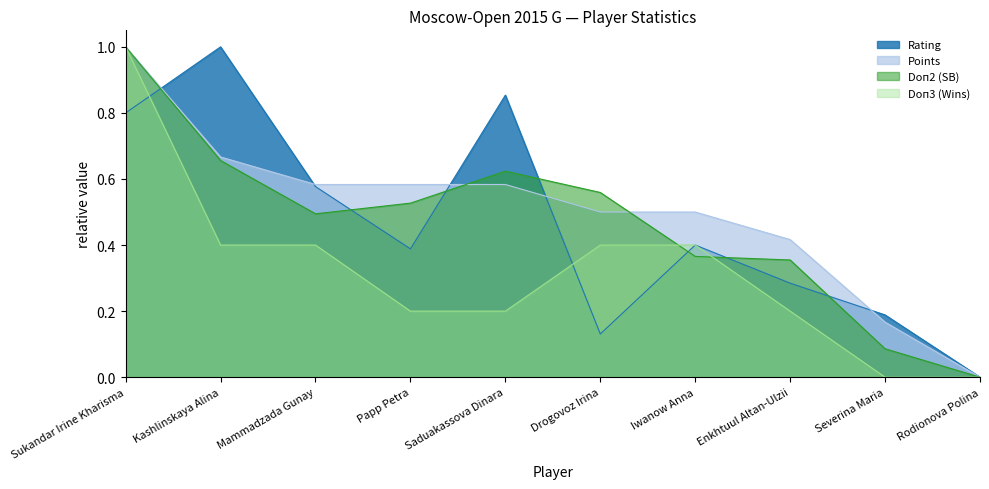

List the labels in order of Doп3 (Wins) value, smallest first.

Severina Maria, Rodionova Polina, Papp Petra, Saduakassova Dinara, Enkhtuul Altan-Ulzii, Kashlinskaya Alina, Mammadzada Gunay, Drogovoz Irina, Iwanow Anna, Sukandar Irine Kharisma